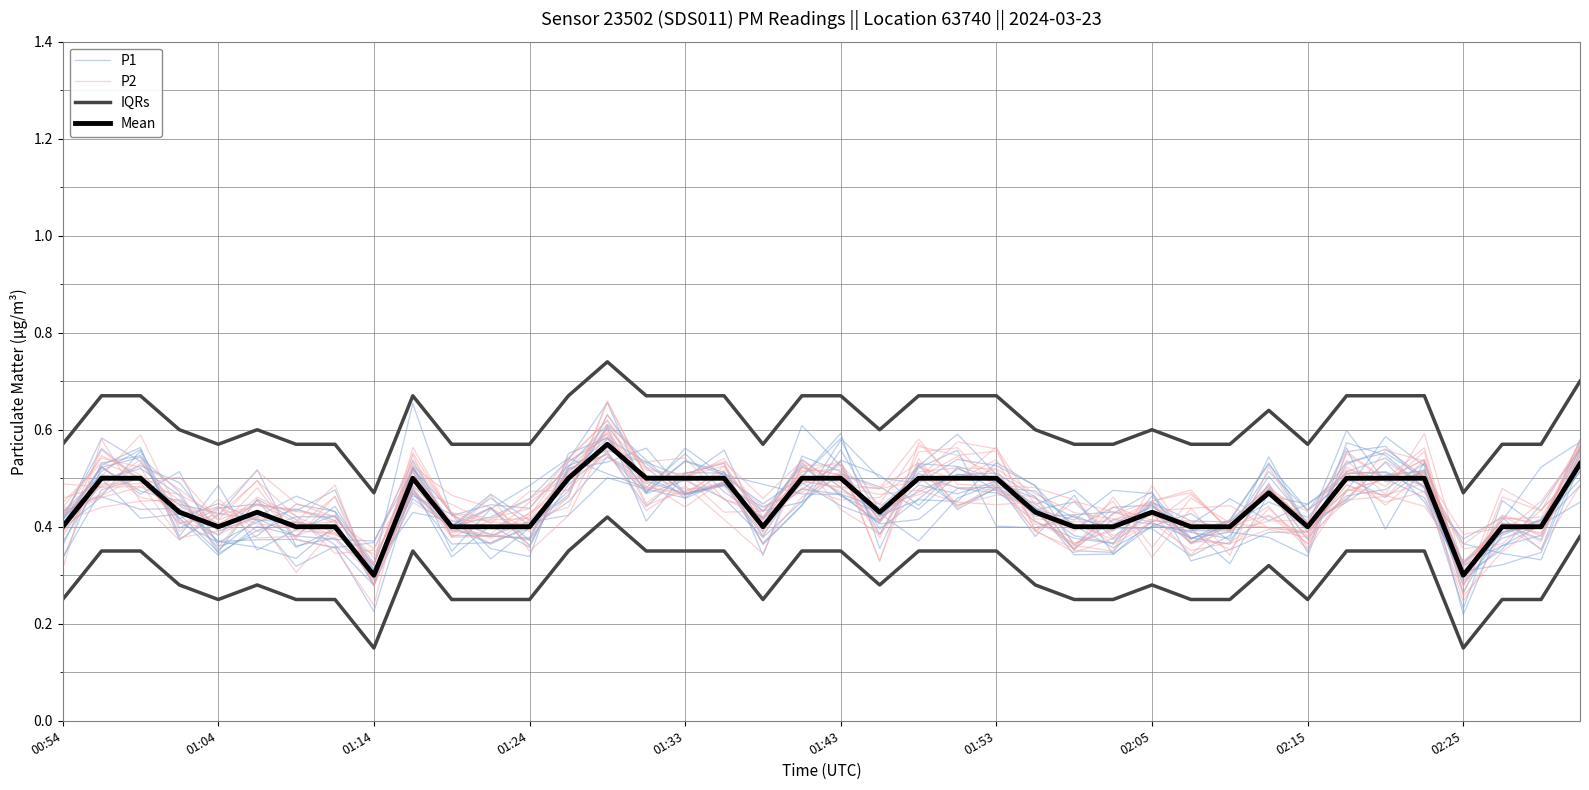

Does the chart have visible grid lines?

Yes